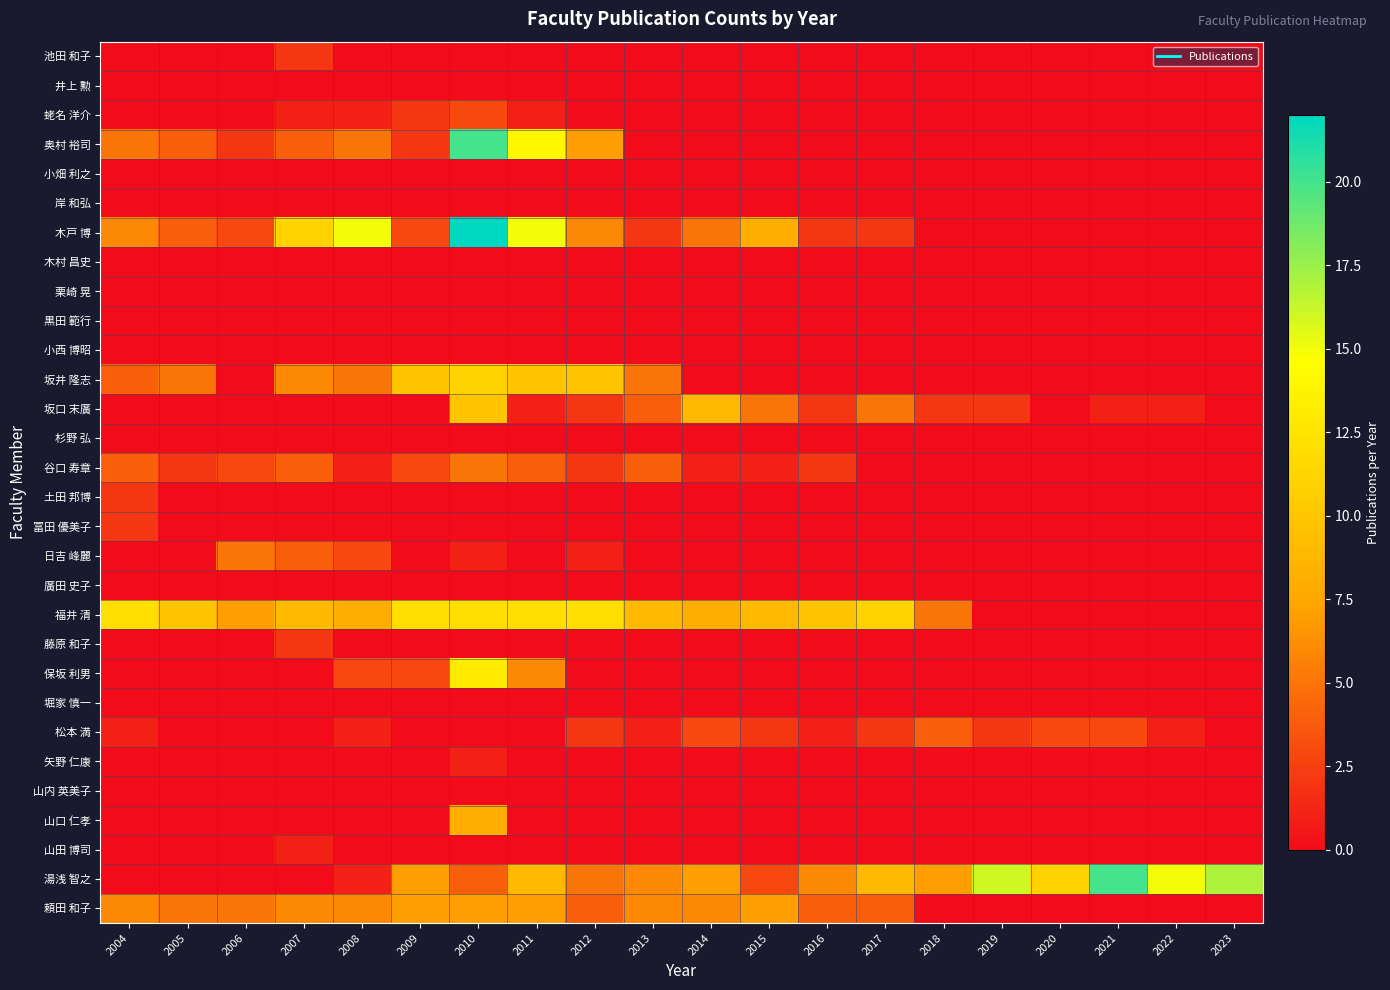

What is the spread (max minus min) of values at 2008?

15